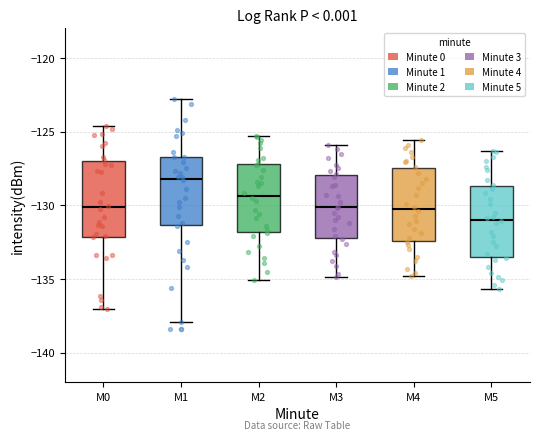

Reading left to right, transcribe this box plot: for each box, give where its median line is, the range the box spans, and where its two whiskers end, as read against the y-axis. The values are not printed on the chart, so give them approximately, as read against the axis.

M0: median -130.0, box -132.0 to -127.0, whiskers -137.0 to -124.5
M1: median -128.0, box -131.5 to -126.5, whiskers -138.0 to -123.0
M2: median -129.5, box -132.0 to -127.0, whiskers -135.0 to -125.5
M3: median -130.0, box -132.0 to -128.0, whiskers -135.0 to -126.0
M4: median -130.0, box -132.5 to -127.5, whiskers -135.0 to -125.5
M5: median -131.0, box -133.5 to -128.5, whiskers -135.5 to -126.5